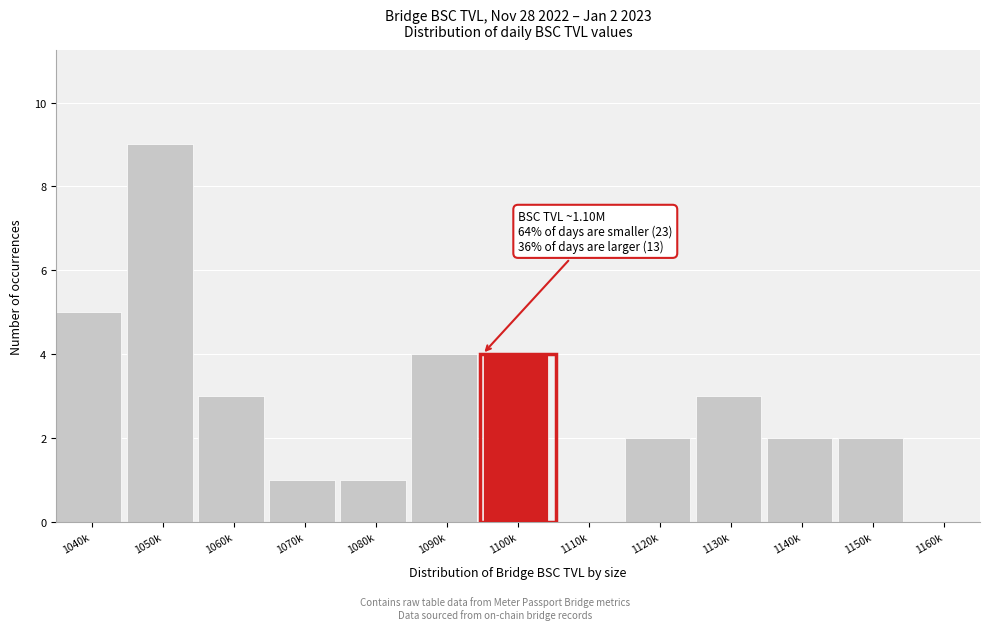

Reading left to right, what are all the values shown in this chart?

1040k=5	1050k=9	1060k=3	1070k=1	1080k=1	1090k=4	1100k=4	1110k=0	1120k=2	1130k=3	1140k=2	1150k=2	1160k=0